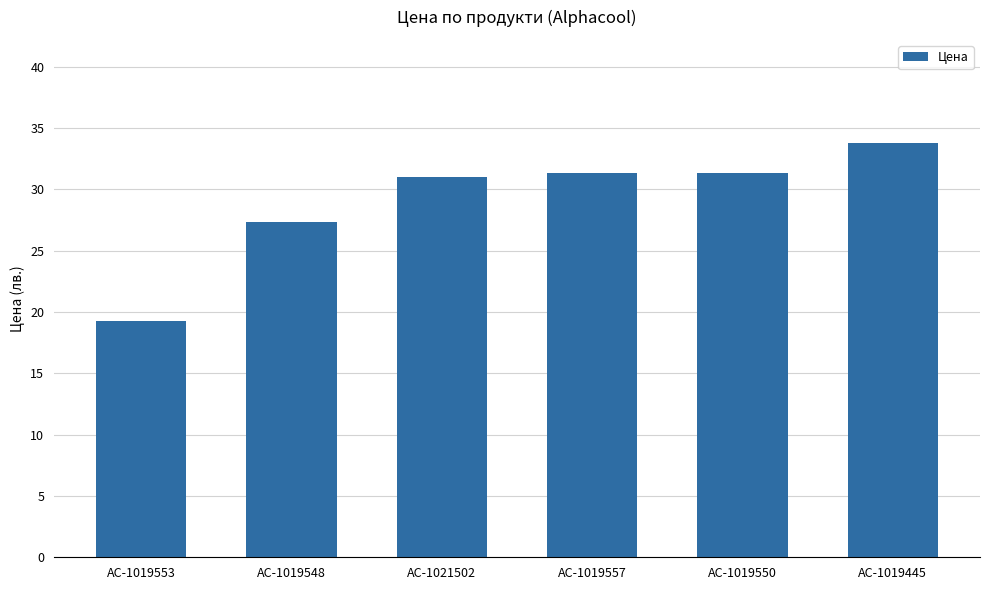

What is the value of the 4th bar from the left?

31.3